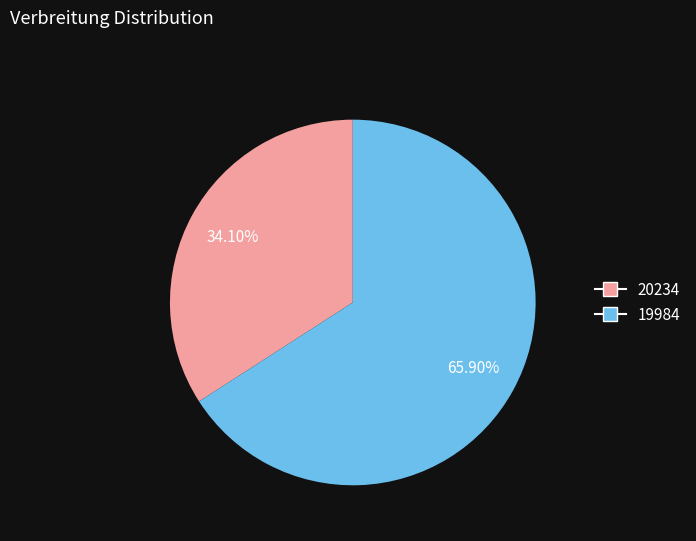

Rank the categories by value from highest to lowest.

19984, 20234